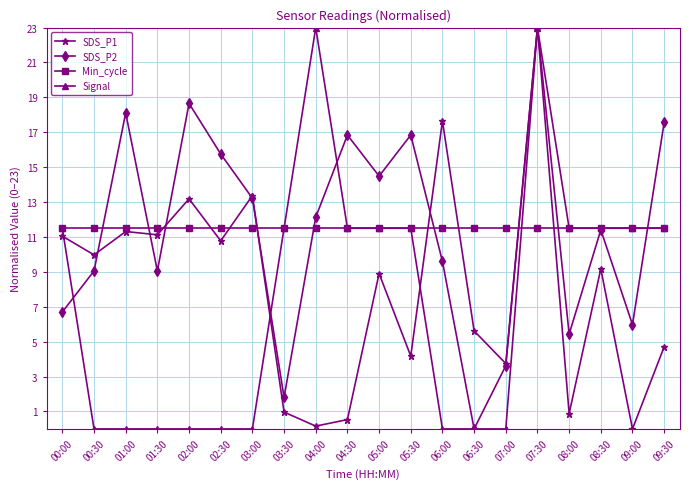

What is the label of the 14th point from the left?

06:30